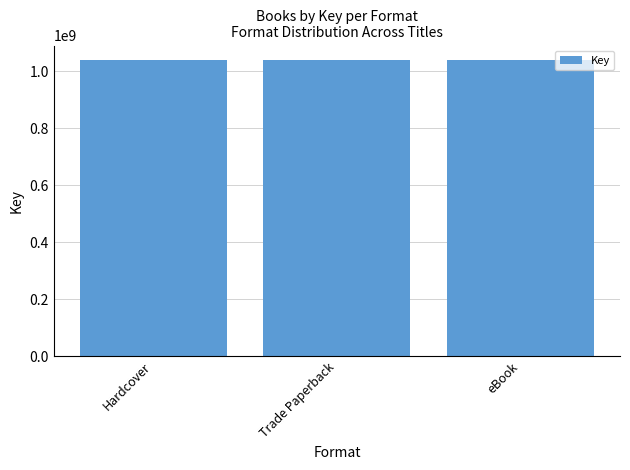

At which label does the data first exceed 410792173?

Hardcover